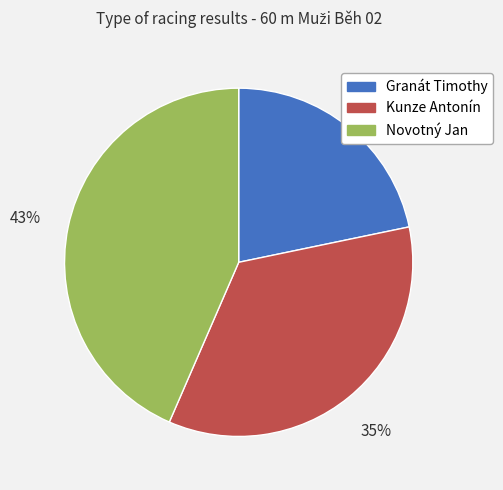

Do Kunze Antonín and Novotný Jan together represent more than half of the pie?

Yes